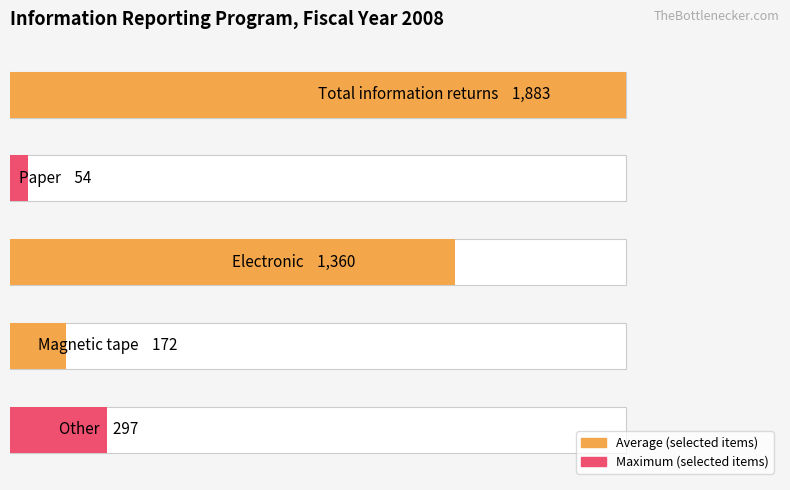

The chart shows a value of 1883 at 0. True or false?

True